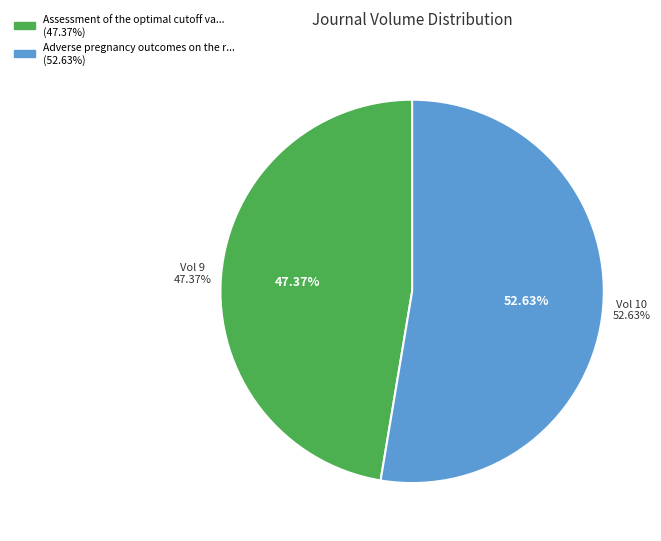

What percentage do Adverse pregnancy outcomes on the risk (2020) and Assessment of the optimal cutoff value (2019) together represent?

100.0%